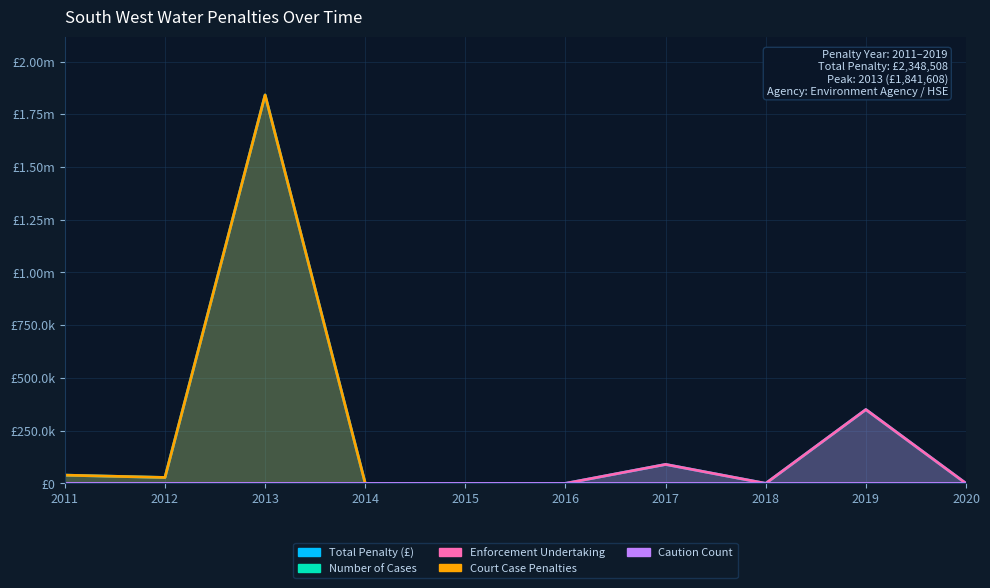

What are all the series names shown in the legend?

Total Penalty (£), Number of Cases, Enforcement Undertaking, Court Case Penalties, Caution Count